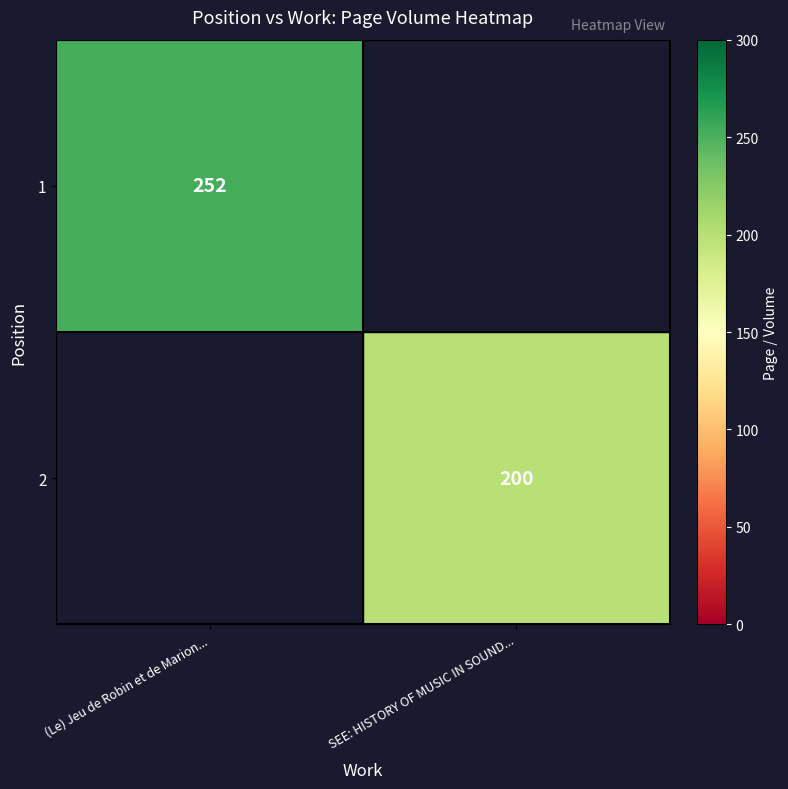

True or false: 1 has a value of 252 at (Le) Jeu de Robin et de Marion....

True